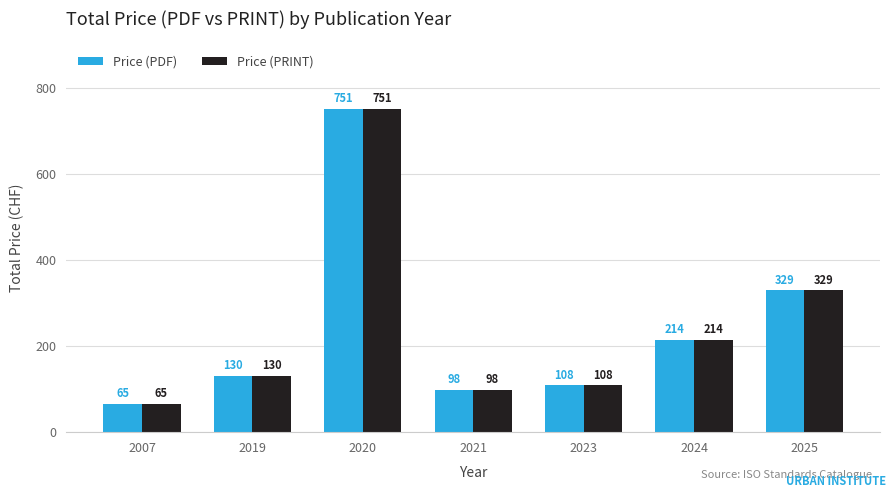

Reading right to left, extract all data points from this chart.

Price (PDF): 329	214	108	98	751	130	65
Price (PRINT): 329	214	108	98	751	130	65